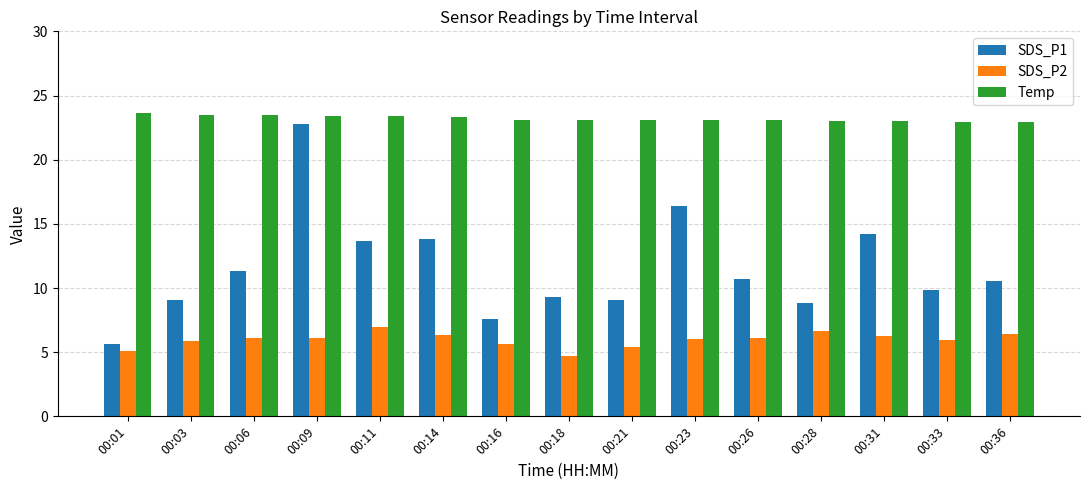

What is the minimum value for Temp?

22.9